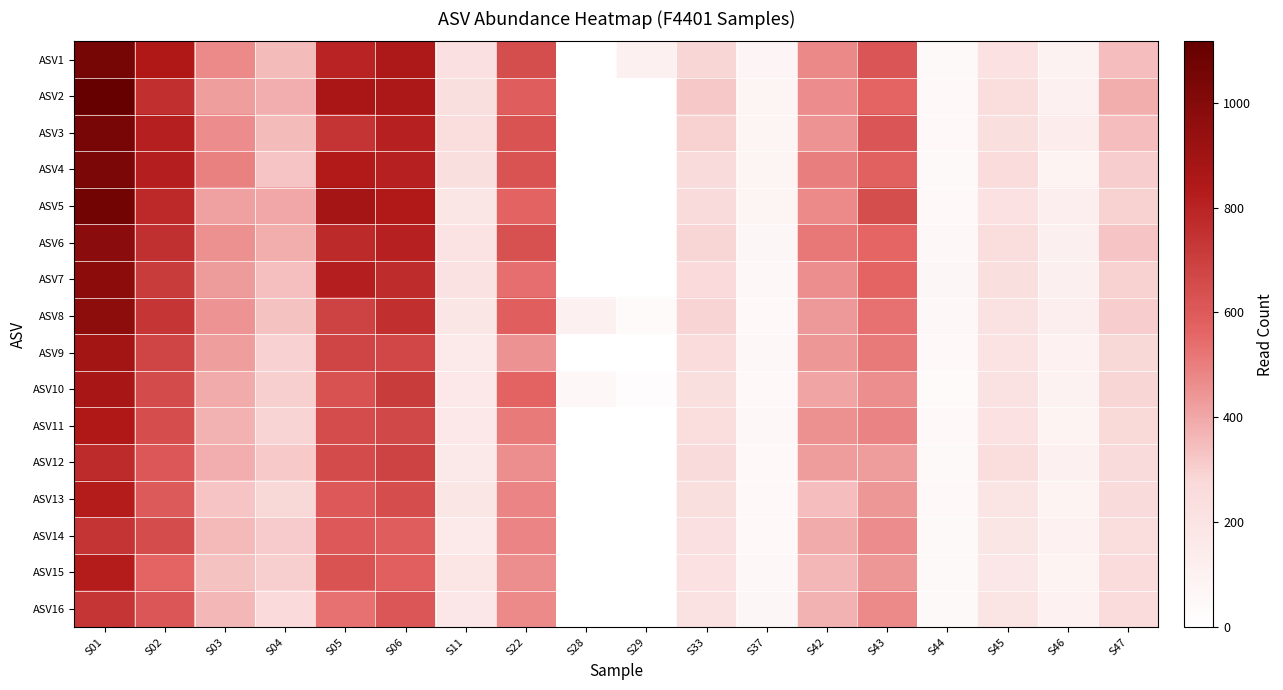

Reading left to right, list all the values displayed in this chart.

ASV1: S01=1055	S02=846	S03=471	S04=353	S05=799	S06=853	S11=225	S22=642	S28=0	S29=112	S33=285	S37=73	S42=474	S43=616	S44=43	S45=221	S46=95	S47=346
ASV2: S01=1117	S02=756	S03=419	S04=381	S05=865	S06=858	S11=228	S22=591	S28=0	S29=0	S33=322	S37=77	S42=464	S43=567	S44=52	S45=244	S46=109	S47=387
ASV3: S01=1043	S02=813	S03=465	S04=352	S05=740	S06=811	S11=243	S22=627	S28=0	S29=0	S33=301	S37=76	S42=449	S43=616	S44=51	S45=235	S46=138	S47=349
ASV4: S01=1036	S02=816	S03=492	S04=331	S05=837	S06=809	S11=232	S22=628	S28=0	S29=0	S33=258	S37=75	S42=500	S43=576	S44=47	S45=250	S46=86	S47=308
ASV5: S01=1068	S02=779	S03=417	S04=401	S05=880	S06=839	S11=181	S22=570	S28=0	S29=0	S33=265	S37=79	S42=470	S43=643	S44=48	S45=217	S46=125	S47=298
ASV6: S01=981	S02=752	S03=457	S04=385	S05=773	S06=811	S11=205	S22=634	S28=0	S29=0	S33=286	S37=65	S42=517	S43=559	S44=54	S45=244	S46=115	S47=330
ASV7: S01=977	S02=710	S03=428	S04=342	S05=817	S06=766	S11=207	S22=541	S28=0	S29=0	S33=268	S37=61	S42=462	S43=567	S44=63	S45=230	S46=117	S47=297
ASV8: S01=970	S02=735	S03=447	S04=332	S05=689	S06=756	S11=180	S22=588	S28=112	S29=38	S33=288	S37=50	S42=435	S43=531	S44=55	S45=213	S46=125	S47=307
ASV9: S01=894	S02=677	S03=419	S04=293	S05=677	S06=669	S11=158	S22=452	S28=0	S29=0	S33=256	S37=58	S42=438	S43=510	S44=51	S45=202	S46=97	S47=281
ASV10: S01=869	S02=656	S03=392	S04=302	S05=631	S06=710	S11=164	S22=568	S28=53	S29=21	S33=228	S37=50	S42=407	S43=460	S44=32	S45=209	S46=95	S47=285
ASV11: S01=843	S02=646	S03=375	S04=288	S05=653	S06=665	S11=163	S22=508	S28=0	S29=0	S33=248	S37=59	S42=454	S43=488	S44=52	S45=214	S46=91	S47=273
ASV12: S01=772	S02=610	S03=381	S04=318	S05=656	S06=689	S11=168	S22=459	S28=0	S29=0	S33=262	S37=51	S42=424	S43=425	S44=45	S45=236	S46=112	S47=263
ASV13: S01=829	S02=598	S03=331	S04=280	S05=604	S06=647	S11=180	S22=482	S28=0	S29=0	S33=234	S37=51	S42=348	S43=439	S44=50	S45=195	S46=87	S47=263
ASV14: S01=741	S02=651	S03=355	S04=311	S05=603	S06=592	S11=160	S22=480	S28=0	S29=0	S33=226	S37=52	S42=392	S43=465	S44=41	S45=181	S46=100	S47=244
ASV15: S01=827	S02=564	S03=335	S04=302	S05=627	S06=581	S11=184	S22=460	S28=0	S29=0	S33=218	S37=53	S42=361	S43=438	S44=45	S45=177	S46=91	S47=252
ASV16: S01=734	S02=613	S03=362	S04=270	S05=529	S06=612	S11=176	S22=469	S28=0	S29=0	S33=213	S37=69	S42=375	S43=470	S44=47	S45=194	S46=99	S47=253